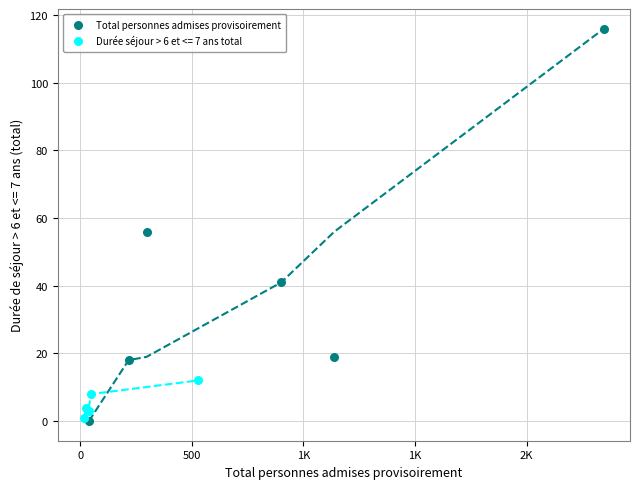

Which series reaches the maximum Y coordinate?

Total personnes admises provisoirement